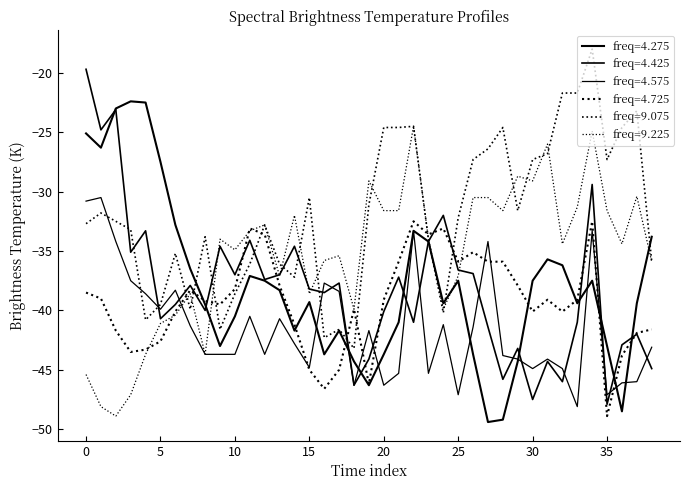

Which series has the widest spread of values?

4.425